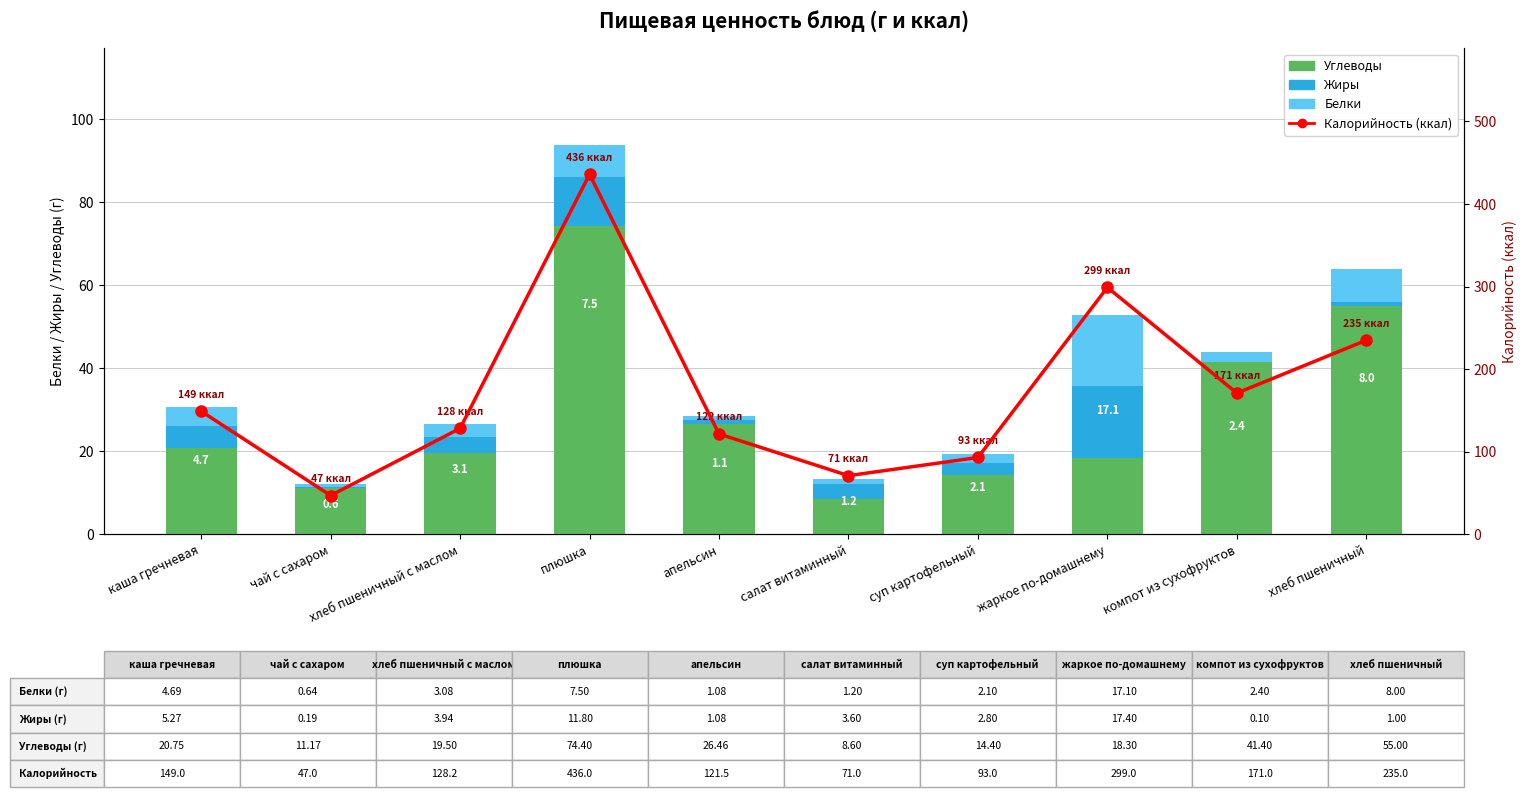

Are the bars horizontal?

No